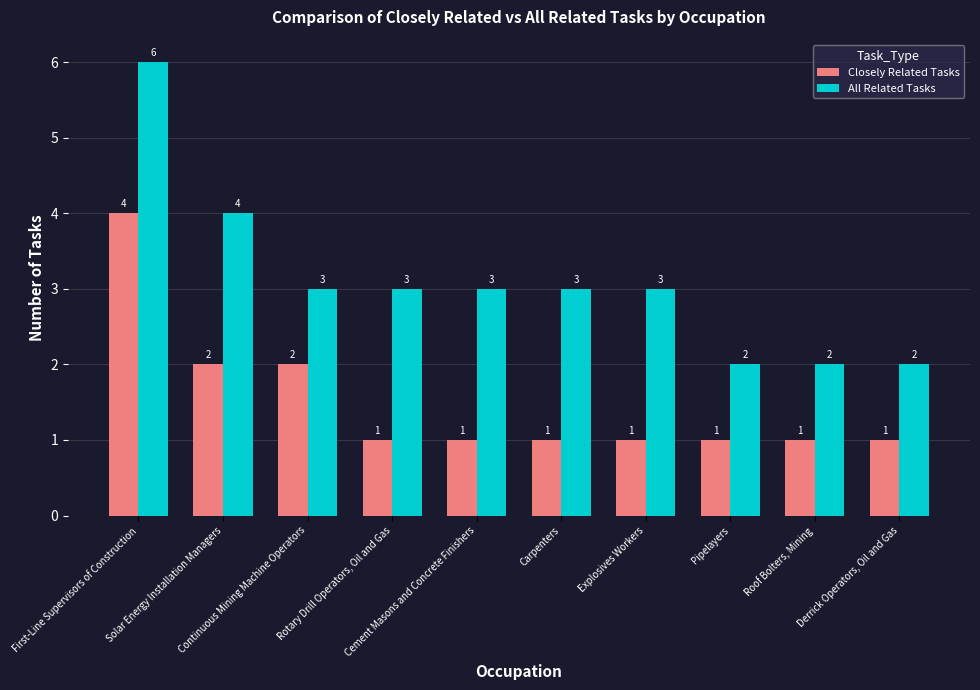

Which series has the widest spread of values?

All Related Tasks